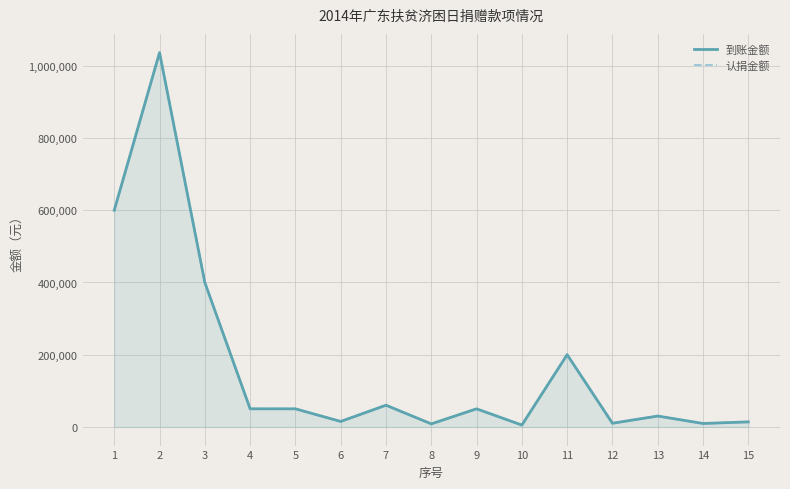

Is the value of 认捐金额 at 11 greater than the value of 到账金额 at 1?

No